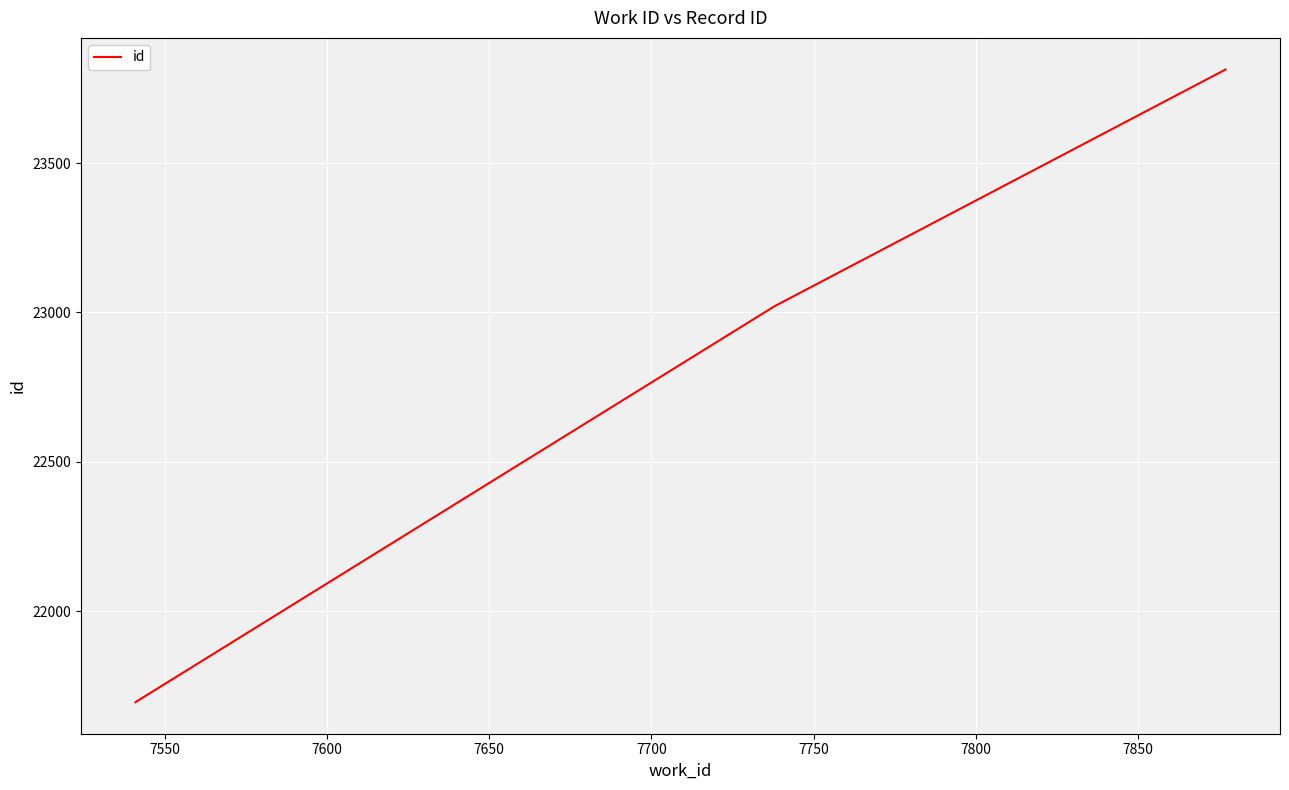

What is the difference between the maximum and minimum values?

2117